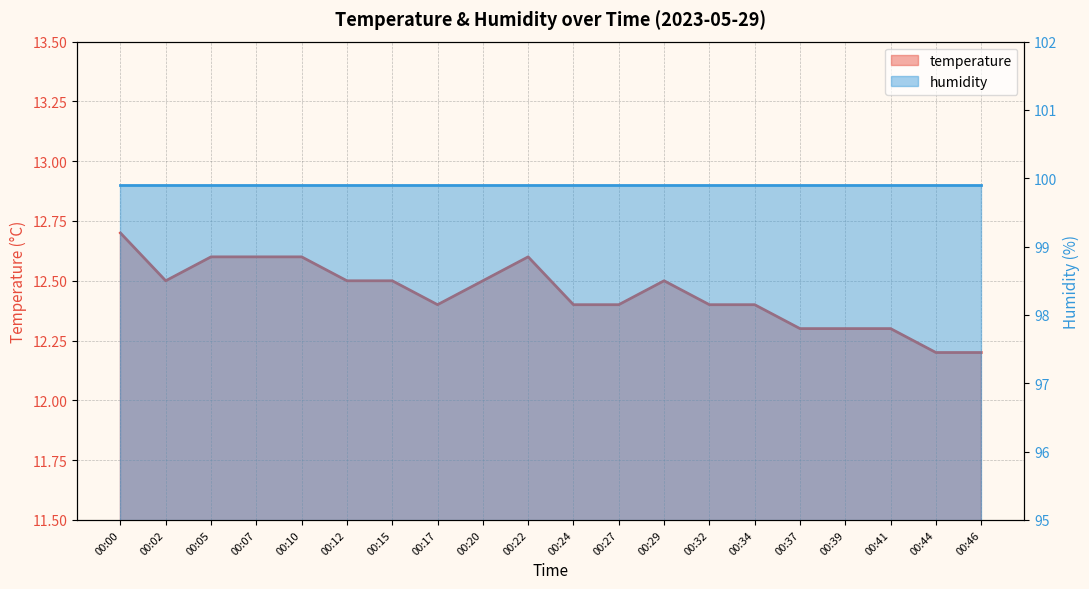

Where is the data nearest to the value 12?

00:44